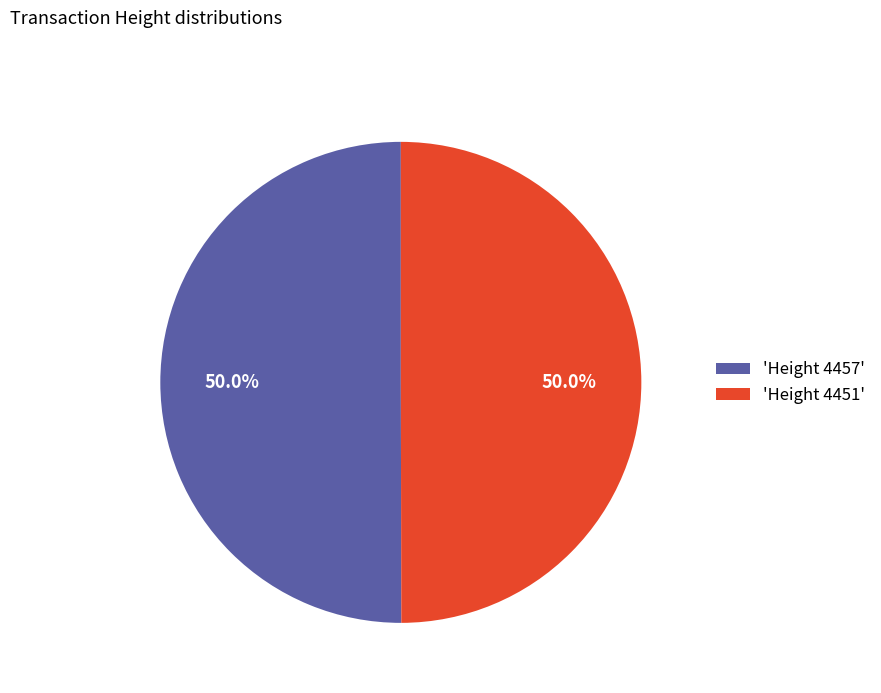

What percentage do 'Height 4457' and 'Height 4451' together represent?

100.0%